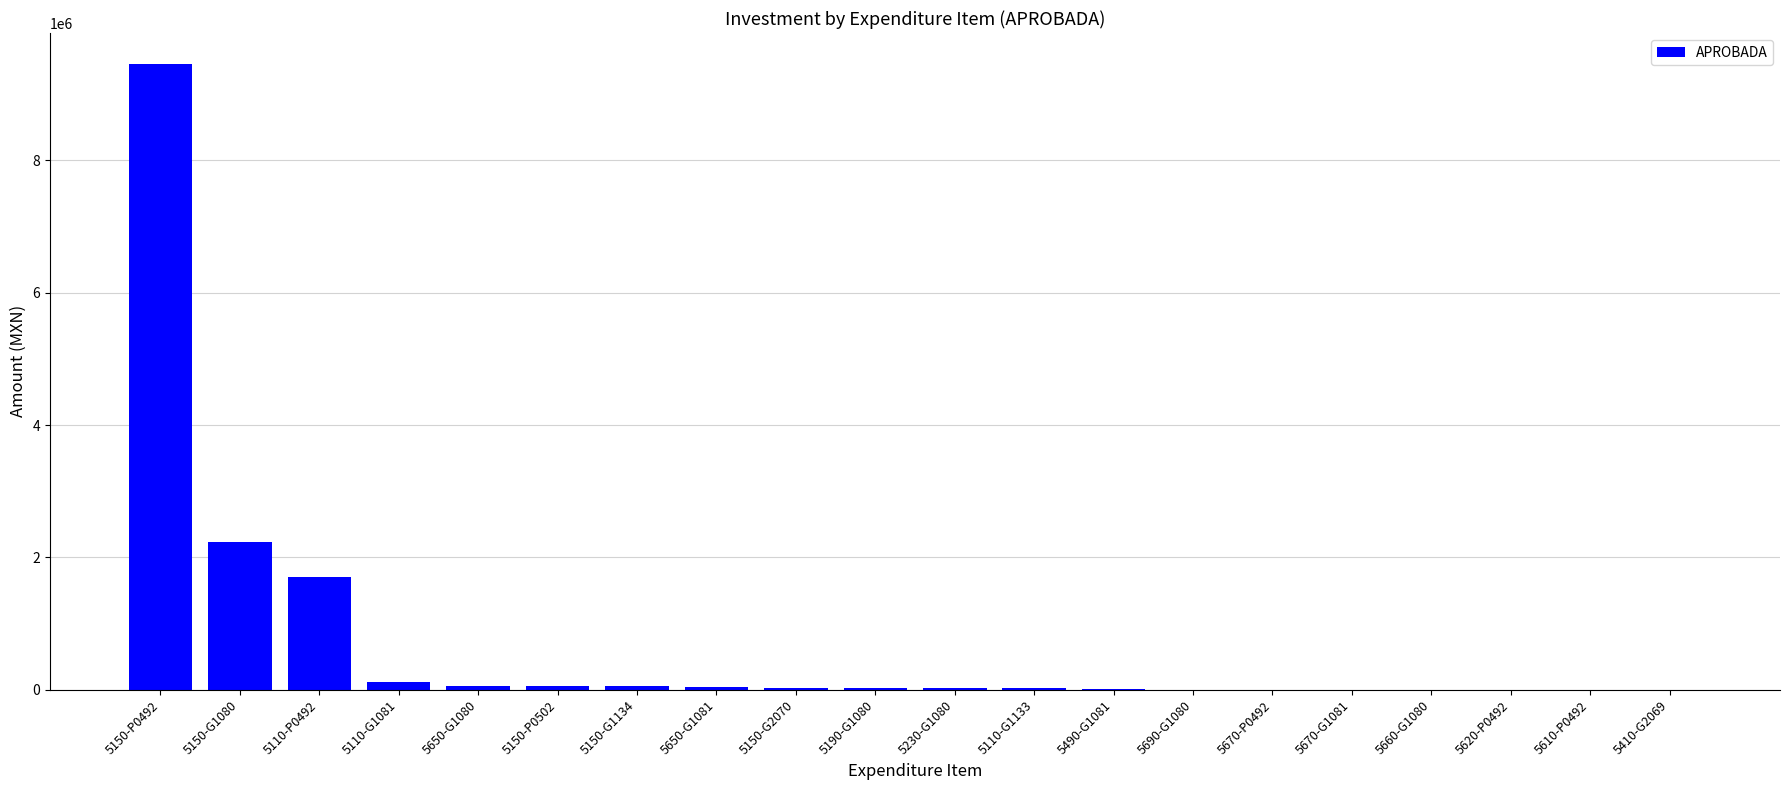

Where is the data nearest to the value 4725079?

5150-G1080